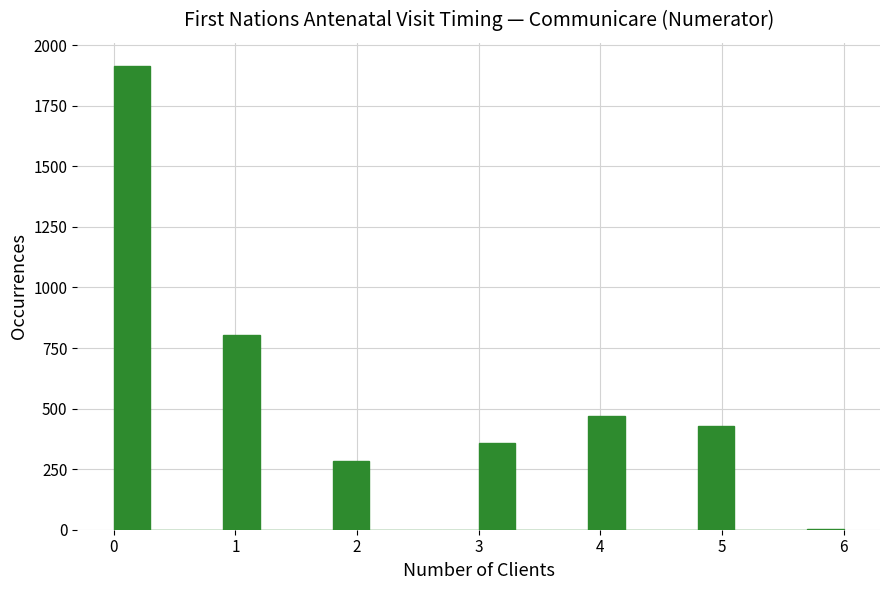

Read against the x-axis, roughly where is the centre of the tallest bar?

0.2